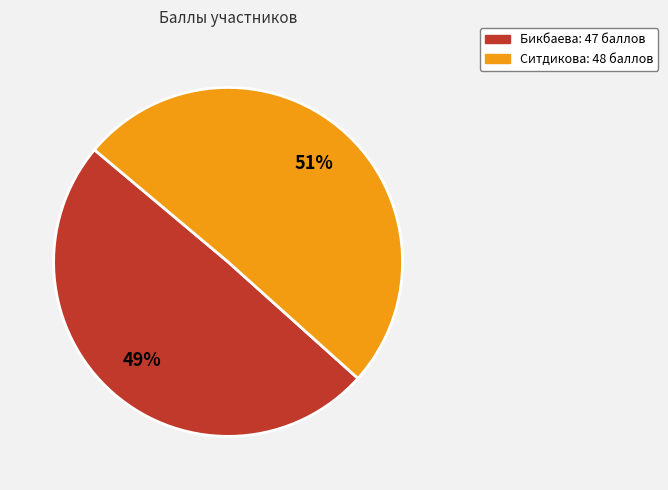

Which category accounts for the majority?

Ситдикова